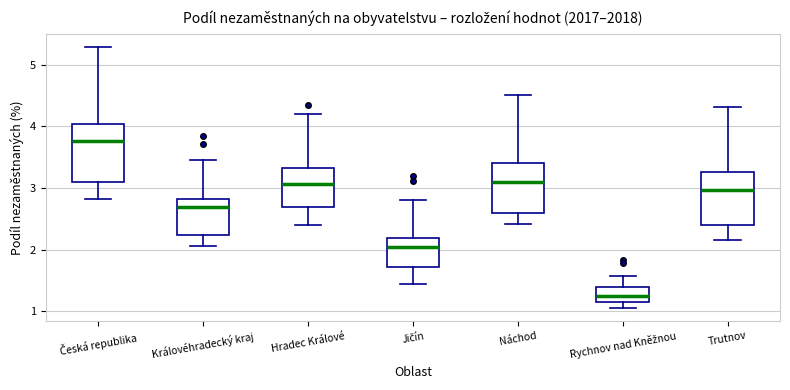

Which box has the highest median line?

Česká republika